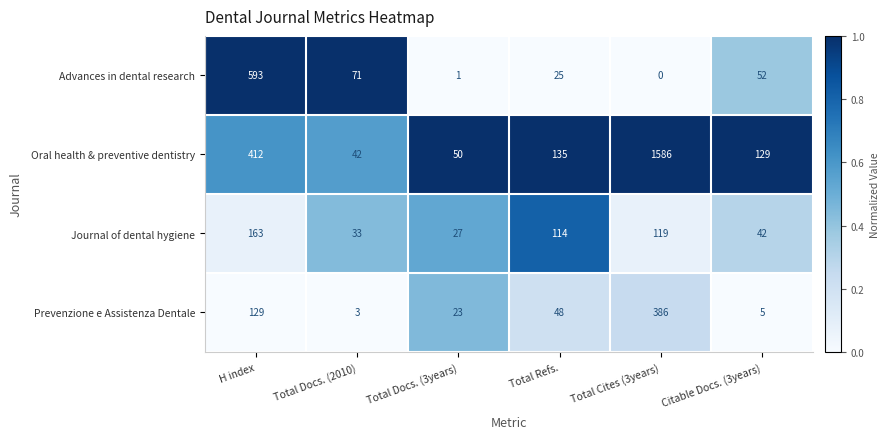

At which label does Oral health & preventive dentistry first exceed 135?

H index